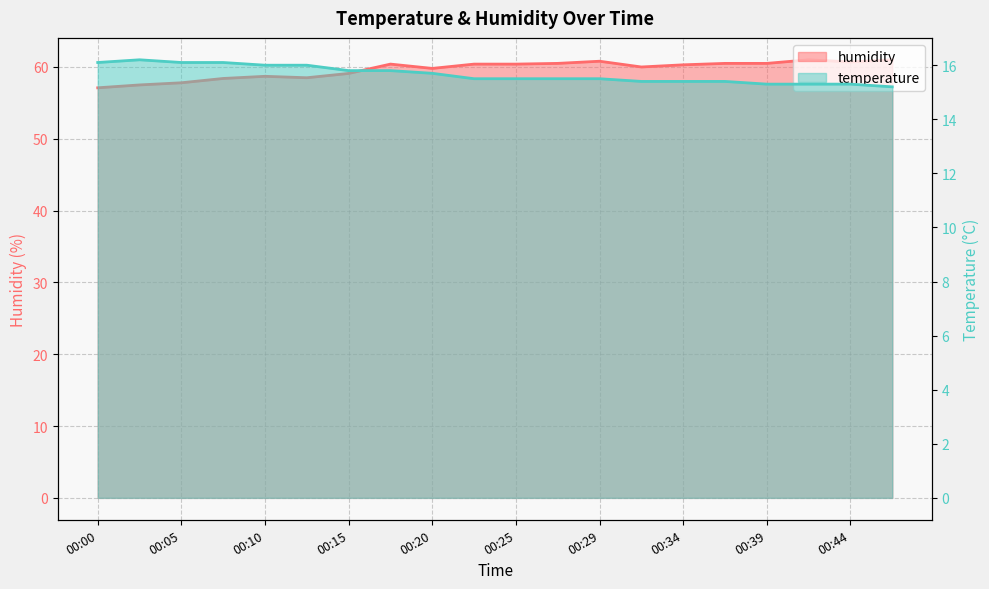

Which category has the lowest value in the humidity series?

00:00